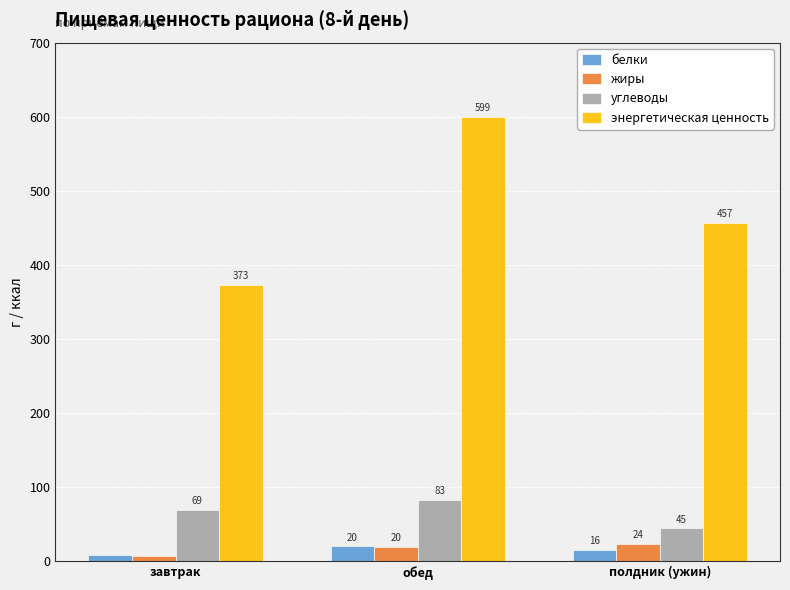

What is the sum of the углеводы values at обед and полдник (ужин)?

127.7